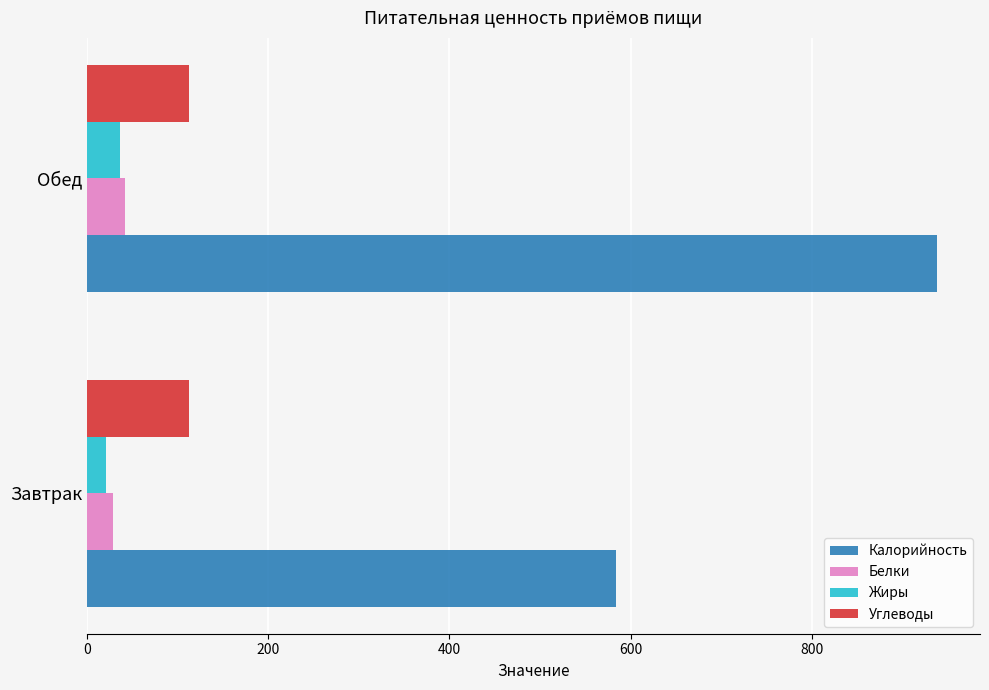

Which series has the largest total across all categories?

Калорийность